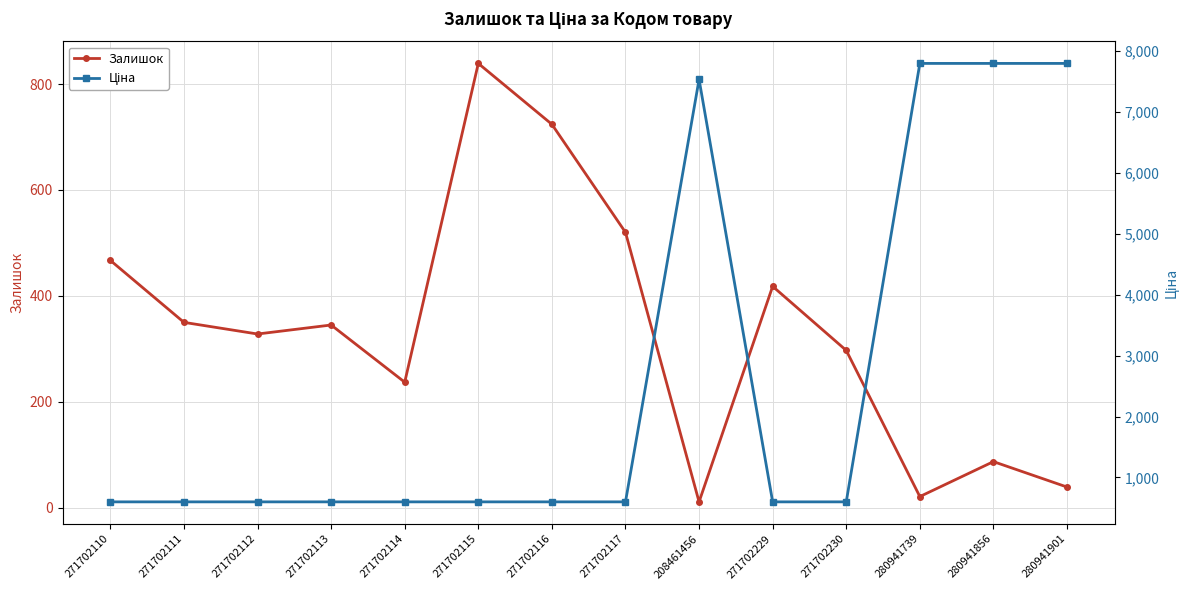

Where do Ціна and Залишок first cross each other?

271702114 and 271702115